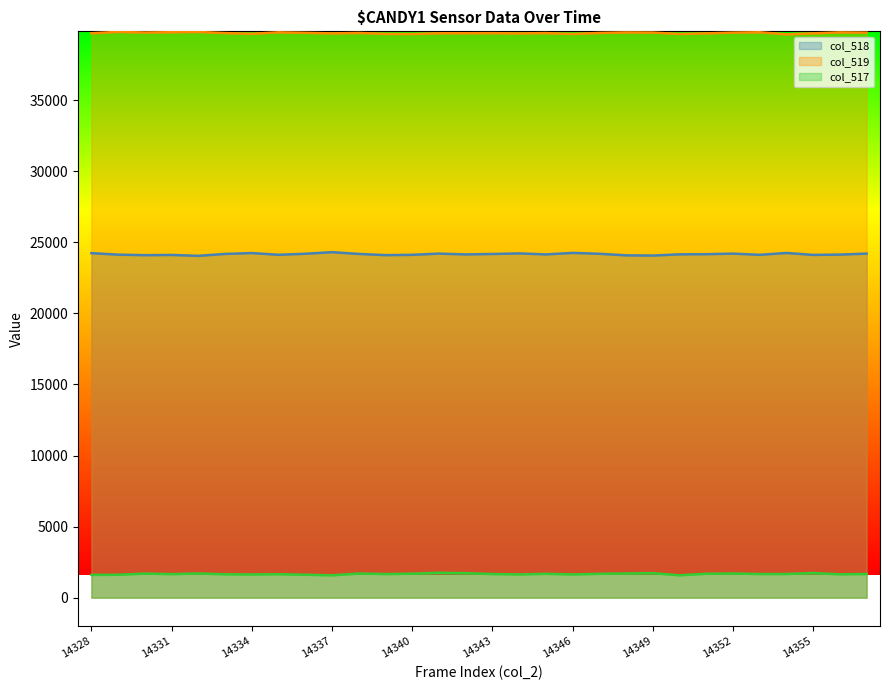

What is the sum of all col_519 values?

1191449